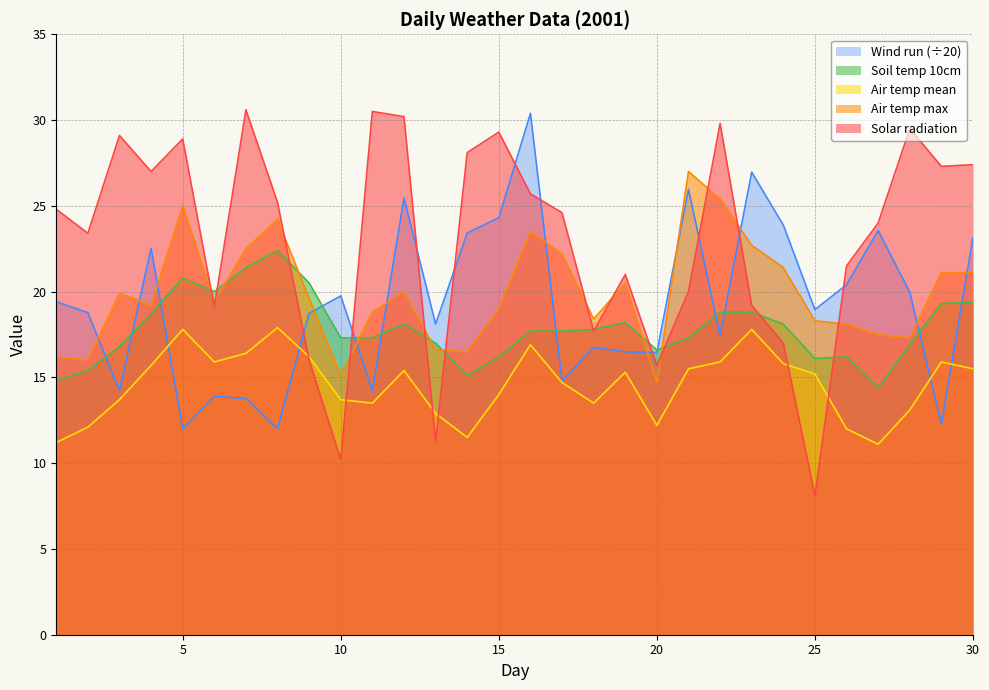

At which label does Soil temp 10cm reach its peak?

8